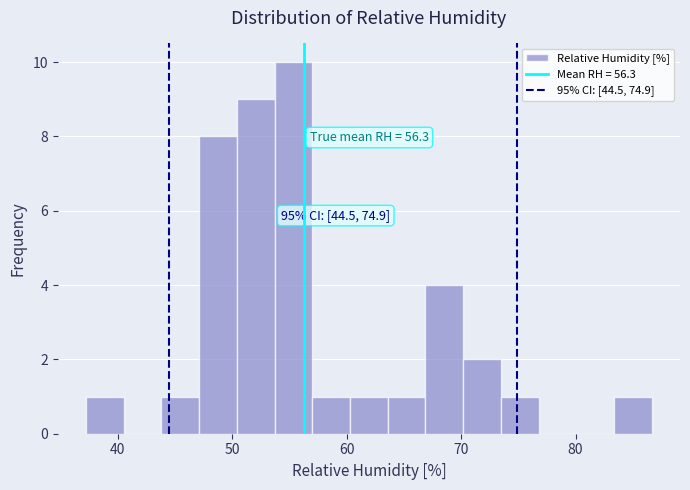

Read against the x-axis, roughly where is the centre of the tallest bar?

55